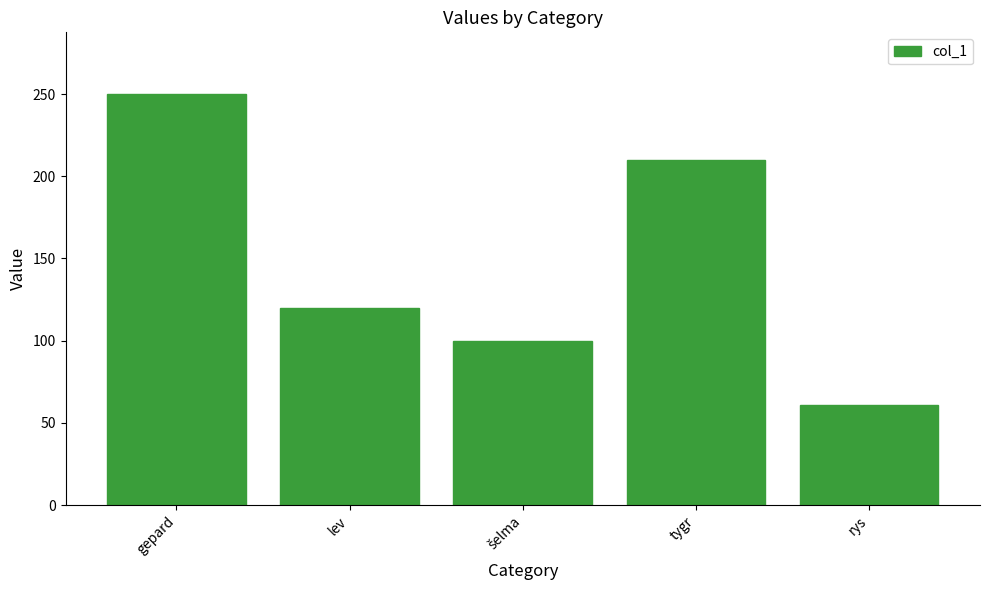

What is the difference between the maximum and second lowest values?

150